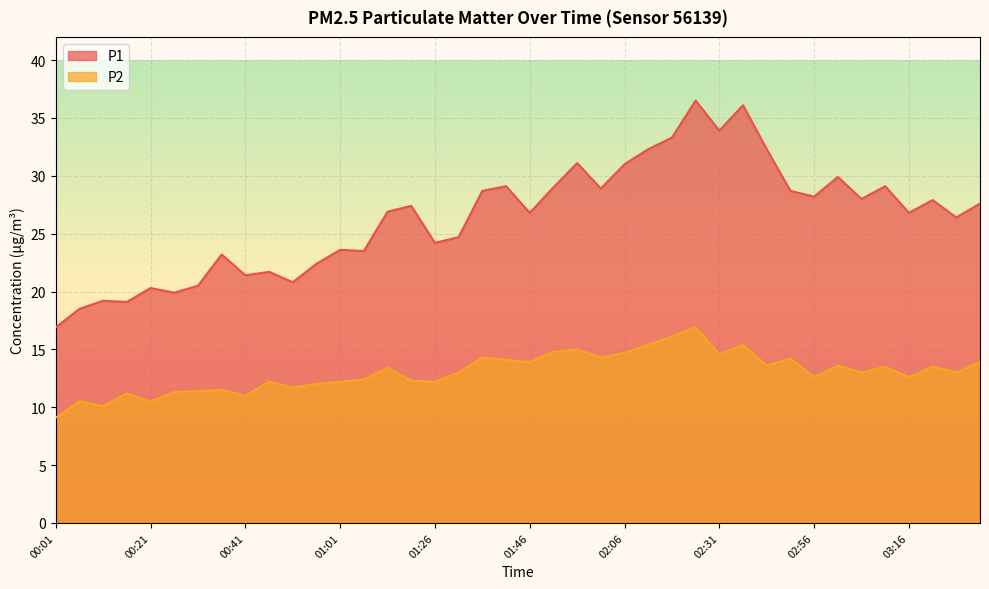

Where is P2 nearest to the value 13?

01:31